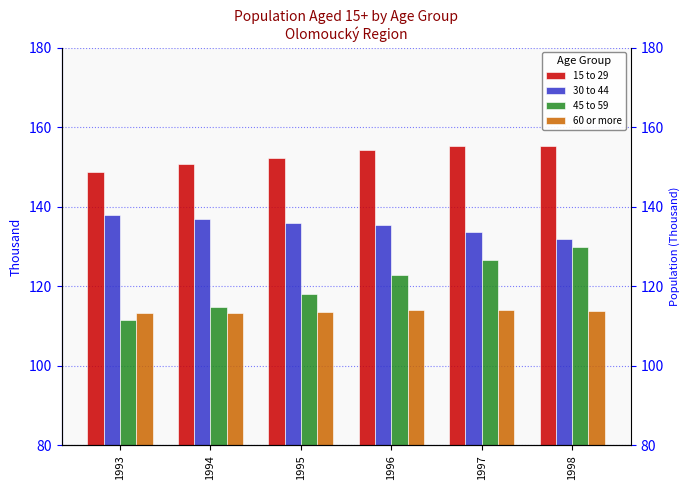

Which series has the largest range (max minus min)?

45 to 59